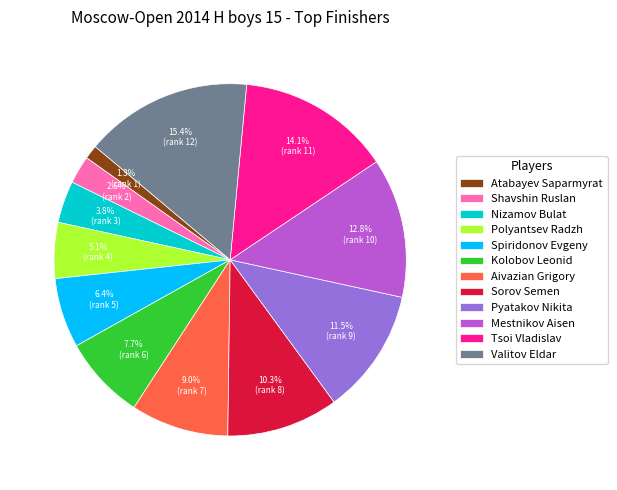

Is it true that Polyantsev Radzh is 5% of the pie?

True